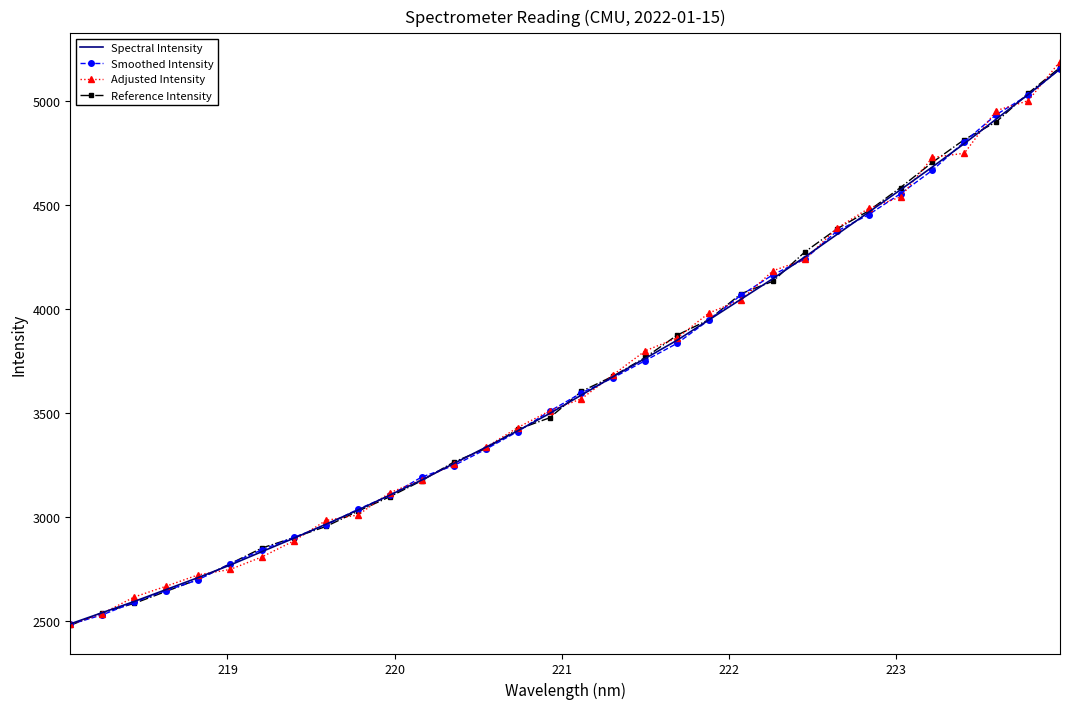

What is the value of the Adjusted Intensity point at the 20th from the left?

3861.5